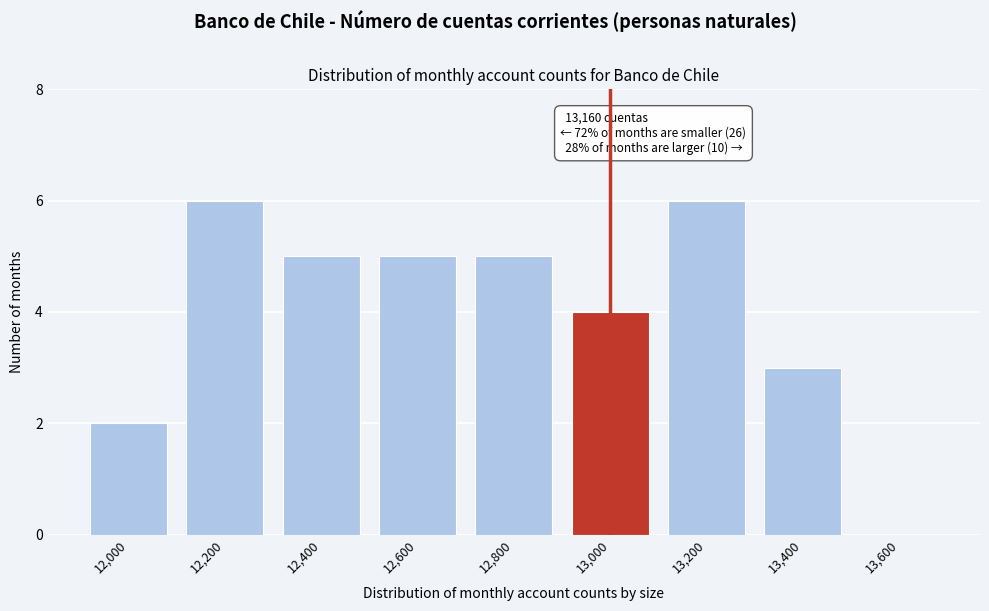

Reading left to right, transcribe all the data shown in this chart.

12,000=2	12,200=6	12,400=5	12,600=5	12,800=5	13,000=4	13,200=6	13,400=3	13,600=0